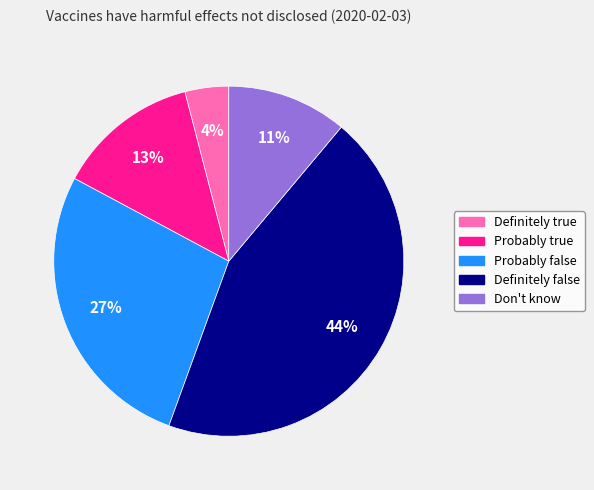

Which category has the biggest portion of the pie?

Definitely false